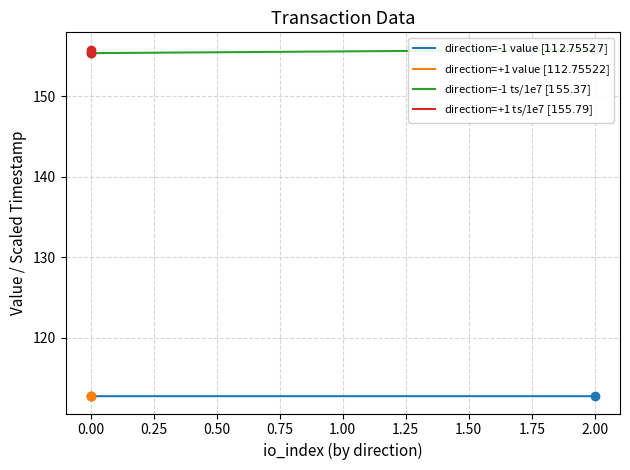

Reading left to right, what are all the values shown in this chart?

direction=-1 value [$112.75527$]: 112.8	112.8
direction=+1 value [$112.75522$]: 112.8	112.8
direction=-1 ts/1e7 [$155.37$]: 155.4	155.8
direction=+1 ts/1e7 [$155.79$]: 155.8	155.4